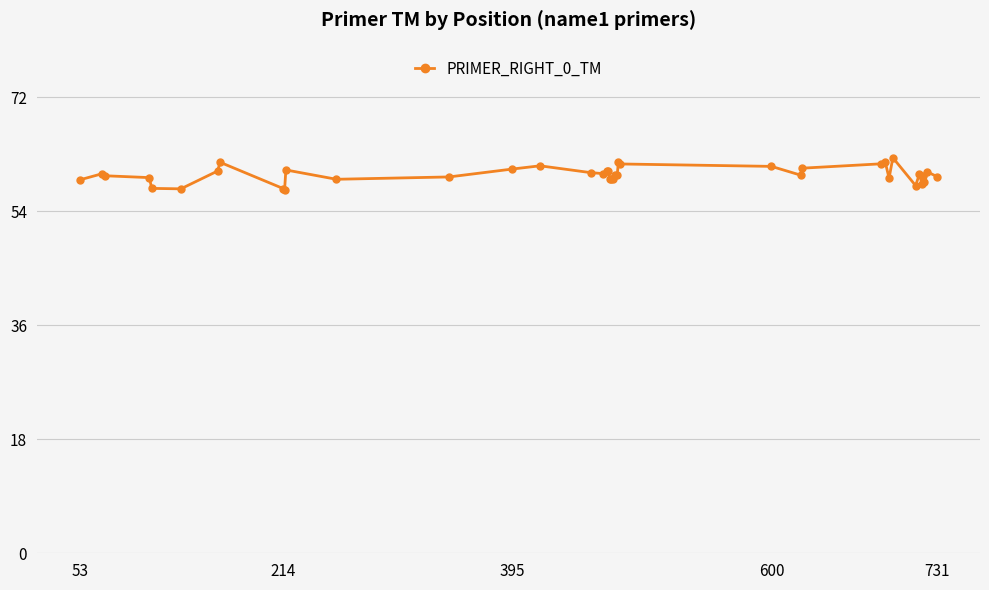

True or false: there are more than 2 points higher than both neighbors.

True